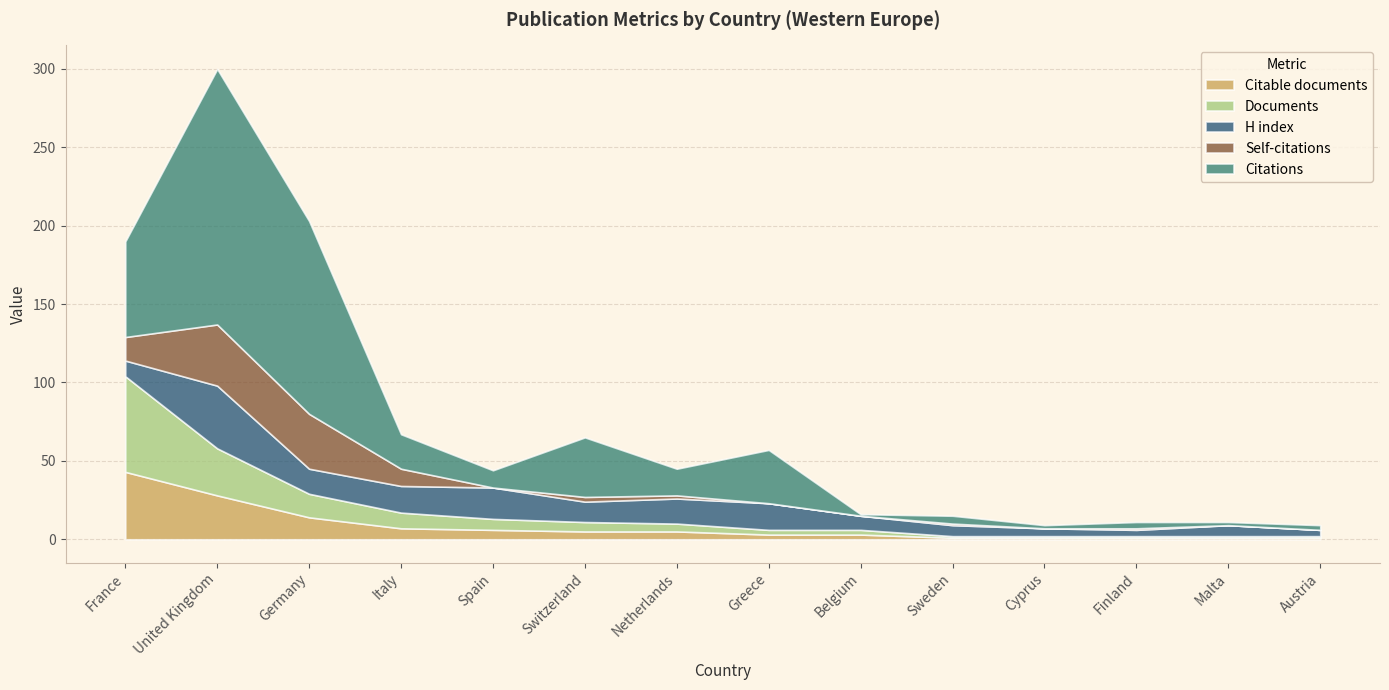

Between which two adjacent categories do Documents and Self-citations first intersect?

France and United Kingdom